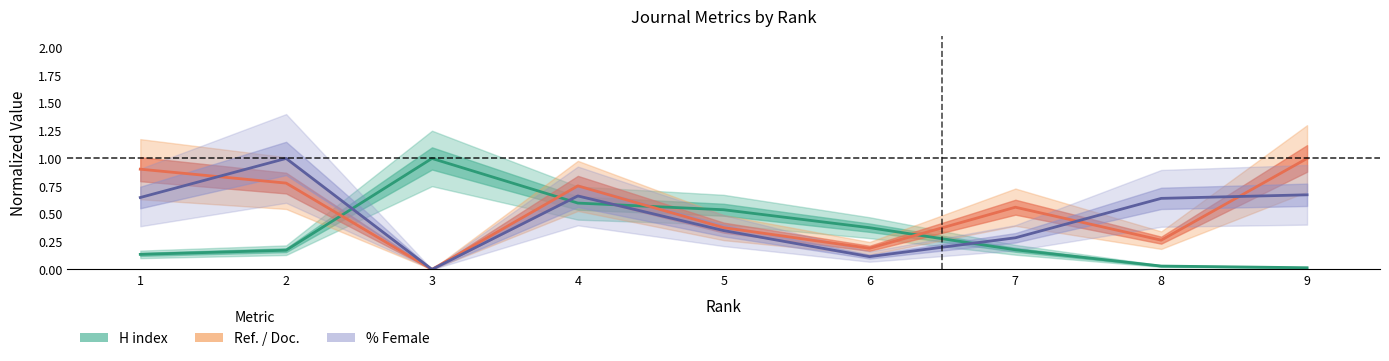

In Ref./Doc (line), how many points are lower than both neighbors (excluding endpoints)?

3